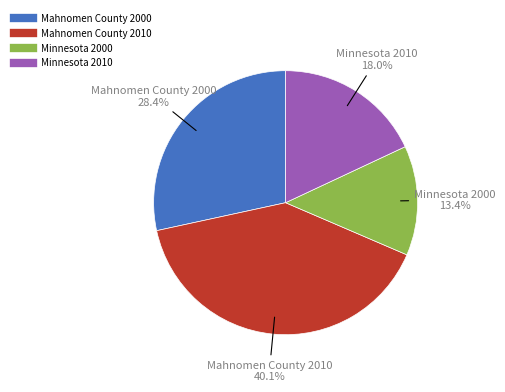

To the nearest percent, what is the average slice percentage?

25%